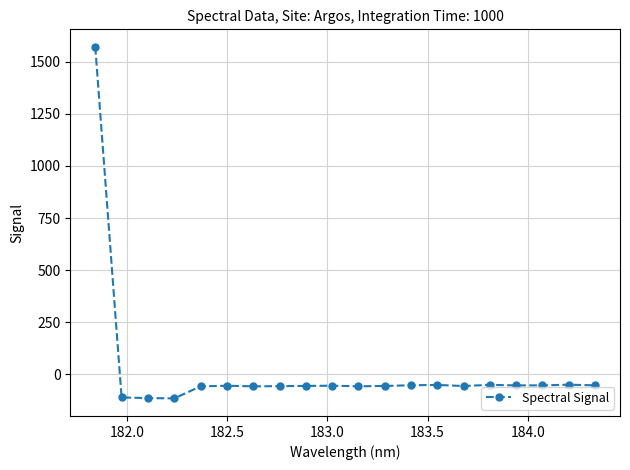

What is the smallest value displayed?

-115.2